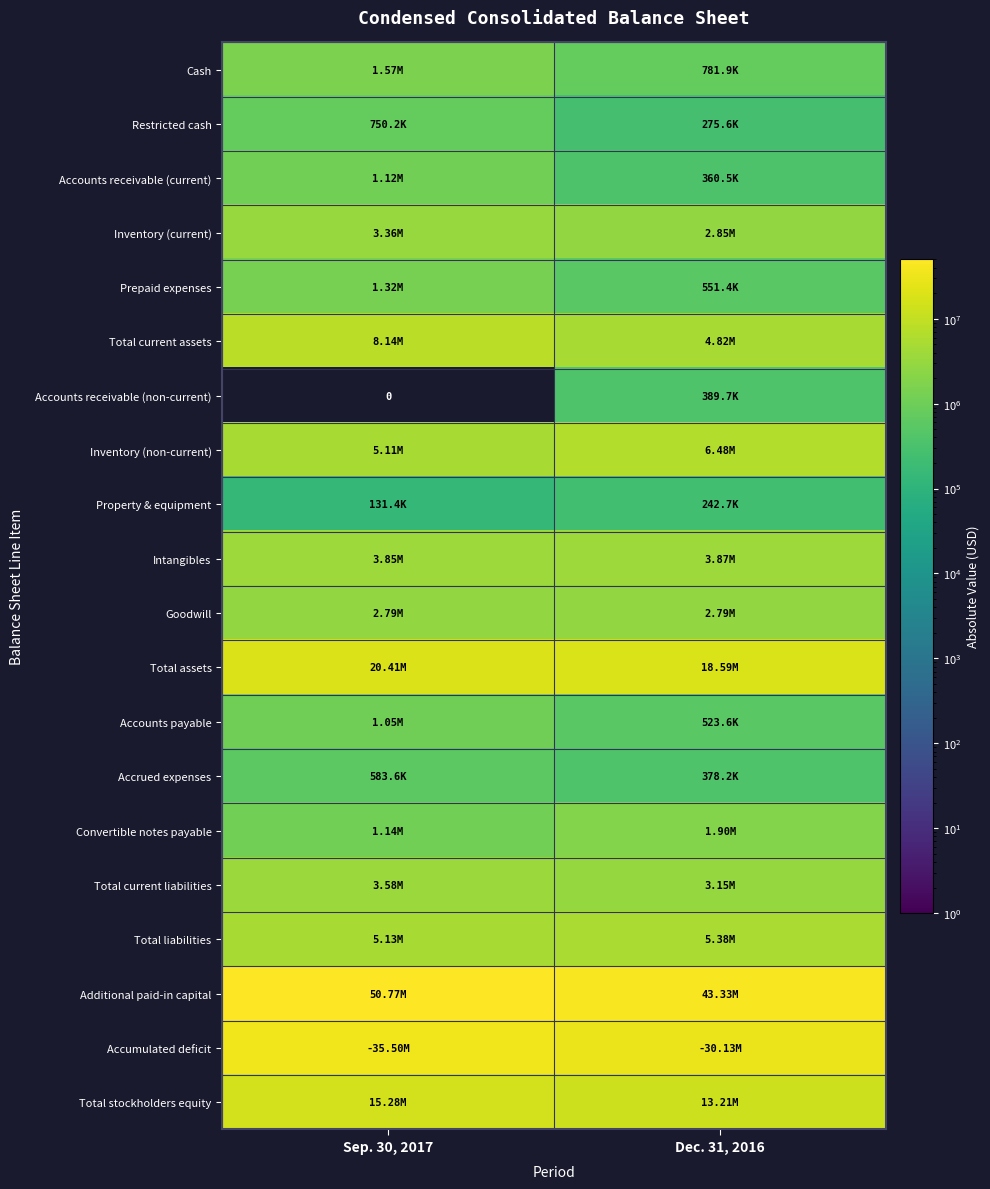

Is it true that Total current assets equals 8135774 at Sep. 30, 2017?

True